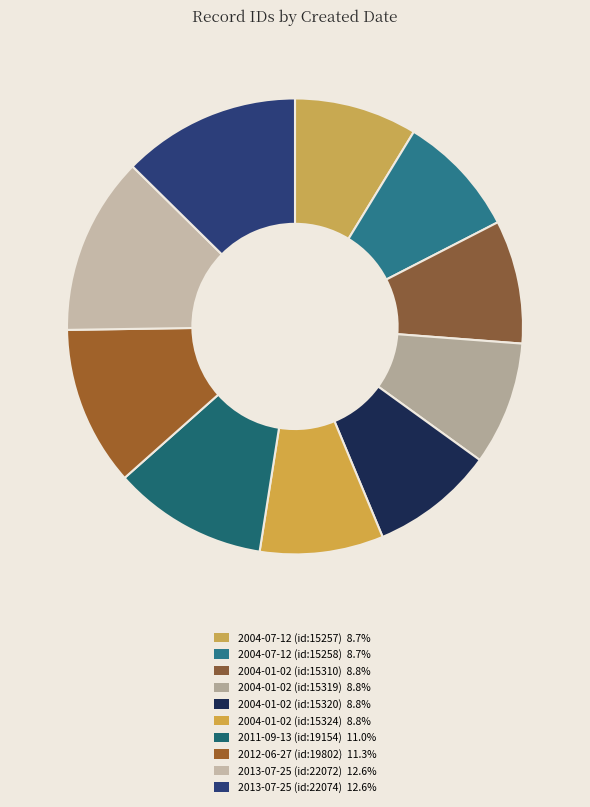

To the nearest percent, what portion does 2004-01-02 (id:15310) represent?

9%